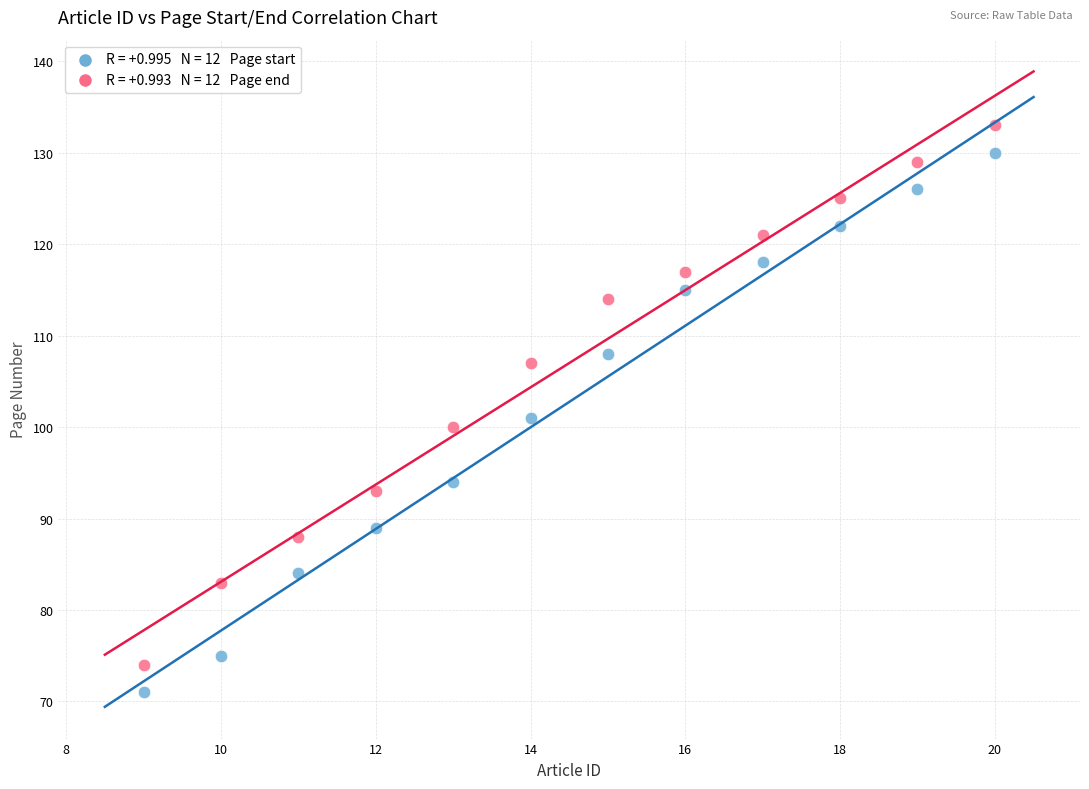

Across all data points, what is the range of Y values (max minus min)?

62